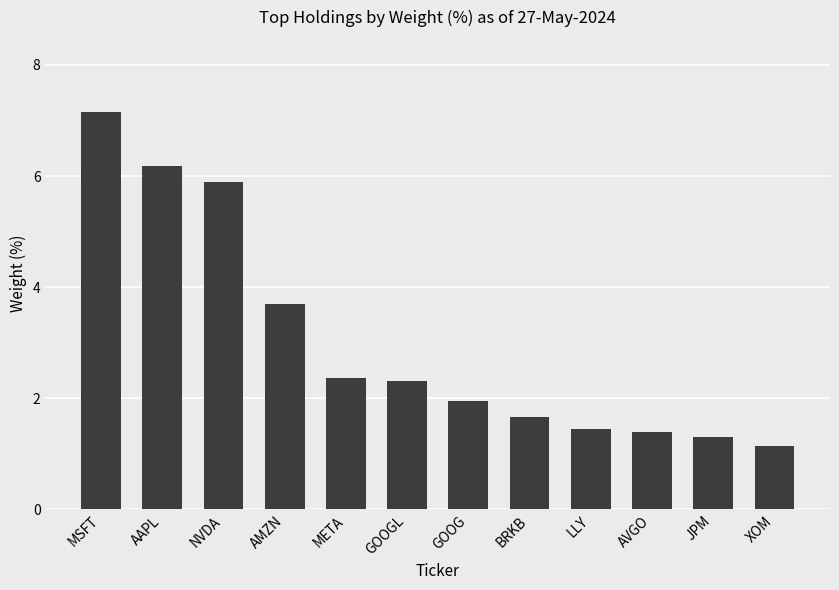

Between AVGO and BRKB, which is larger?

BRKB